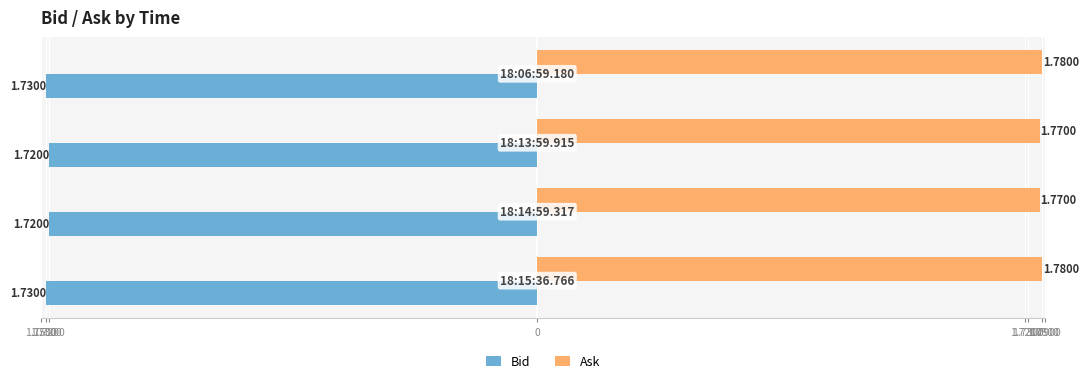

What are all the series names shown in the legend?

Bid, Ask